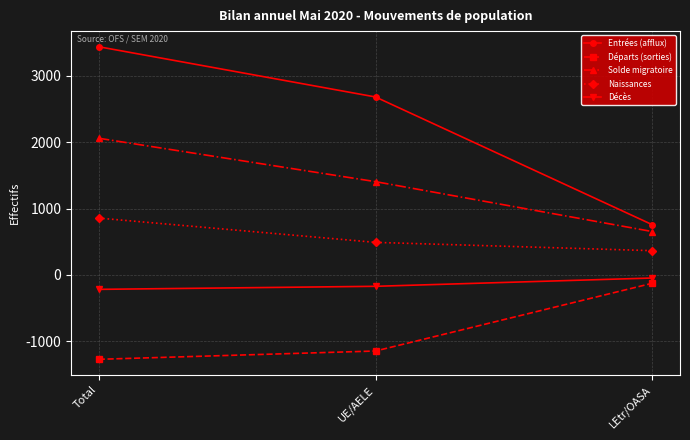

Reading left to right, list all the values displayed in this chart.

Entrées (afflux): Total=3439	UE/AELE=2682	LEtr/OASA=757
Départs (sorties): Total=-1271	UE/AELE=-1146	LEtr/OASA=-125
Solde migratoire: Total=2060	UE/AELE=1406	LEtr/OASA=654
Naissances: Total=857	UE/AELE=491	LEtr/OASA=366
Décès: Total=-217	UE/AELE=-171	LEtr/OASA=-46